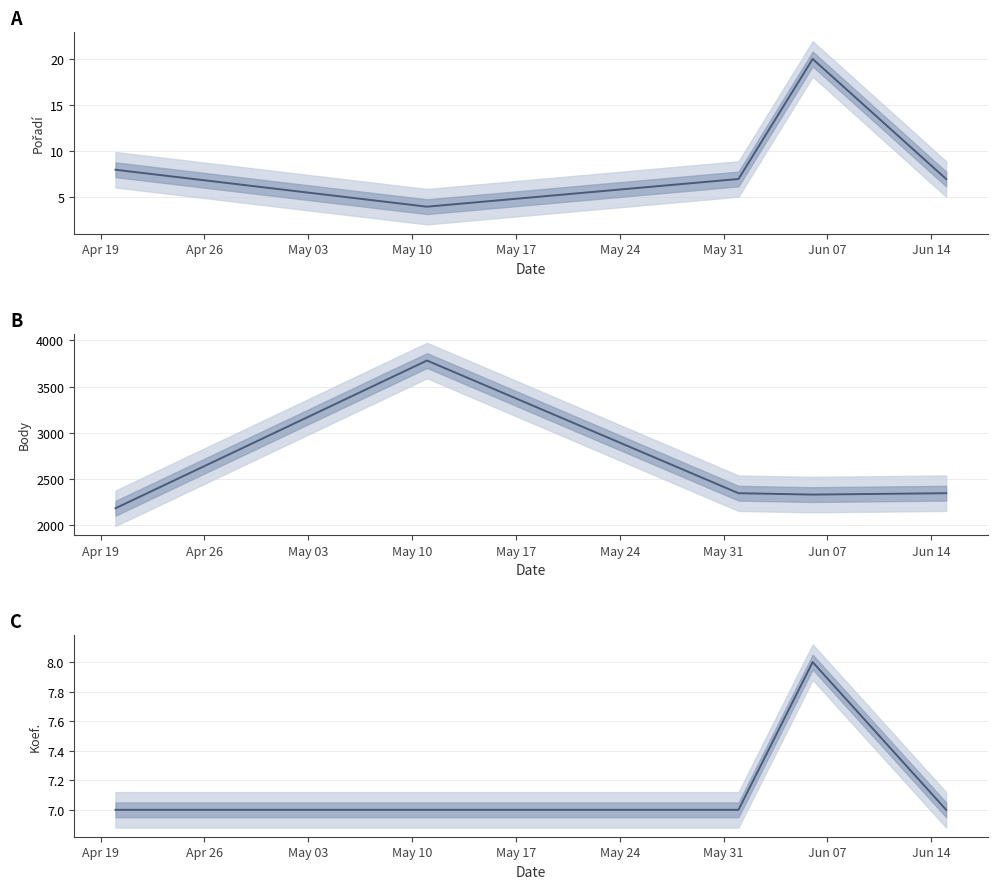

At which label does Body reach its minimum?

Apr 19